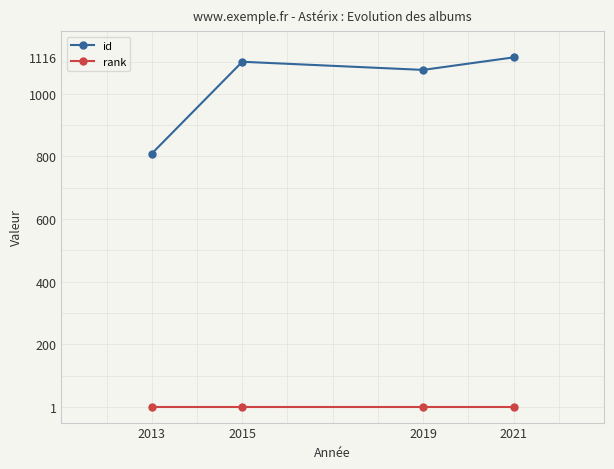

List the series in order of their overall mean, highest first.

id, rank